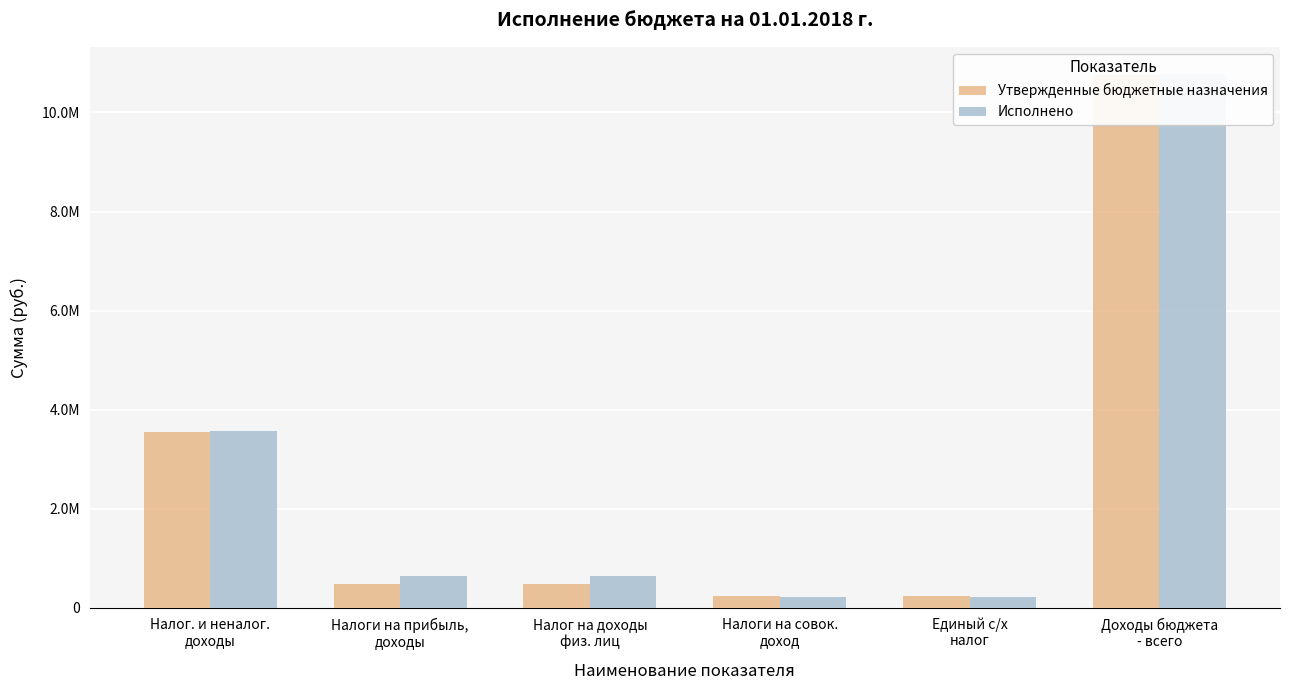

Which category has the highest value across all series?

Доходы бюджета
- всего